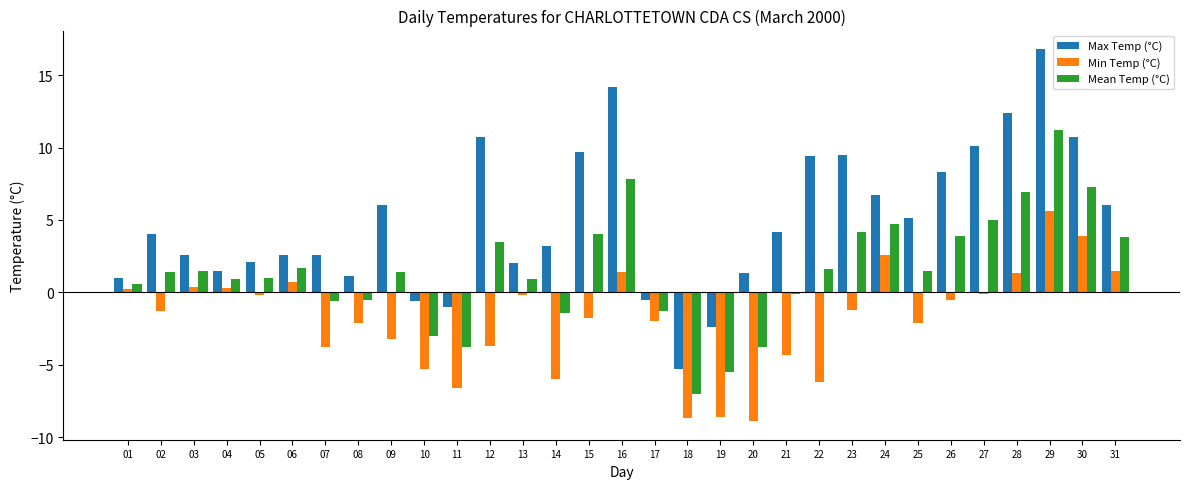

Is it true that Mean Temp (°C) equals 11.2 at 29?

True